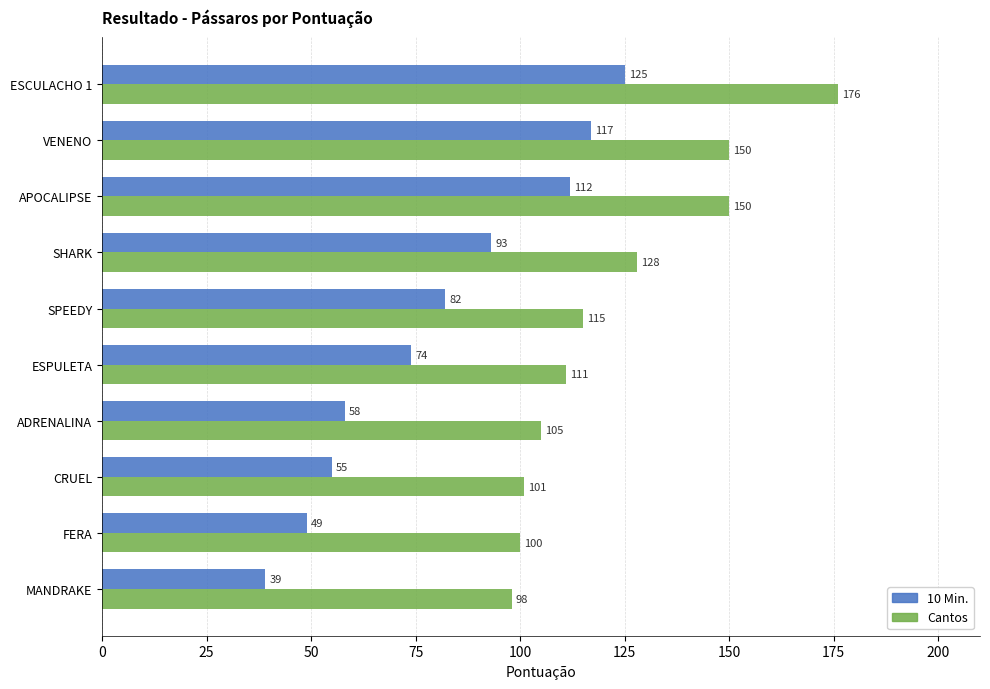

What is the difference between the second highest and second lowest values in the Cantos series?

50